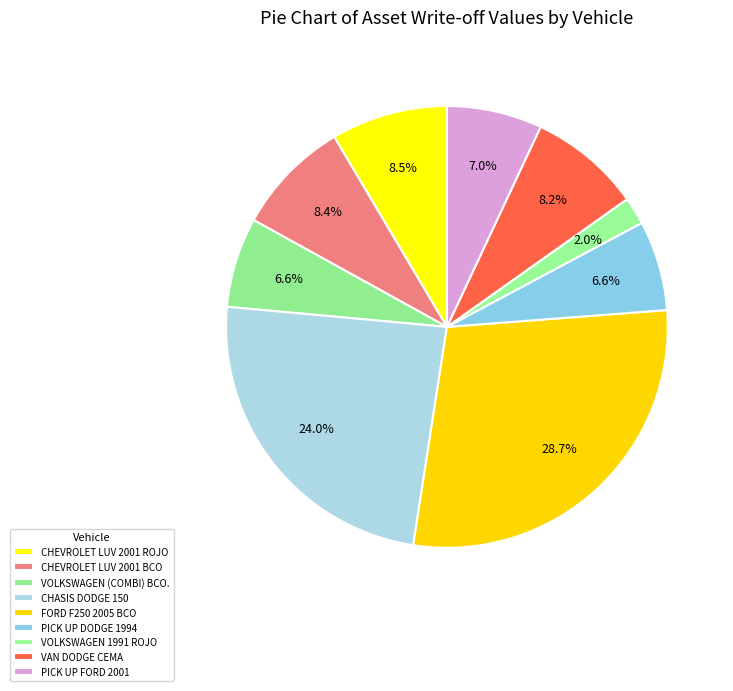

How much of the chart is everything except CHEVROLET LUV 2001 BCO?

91.6%